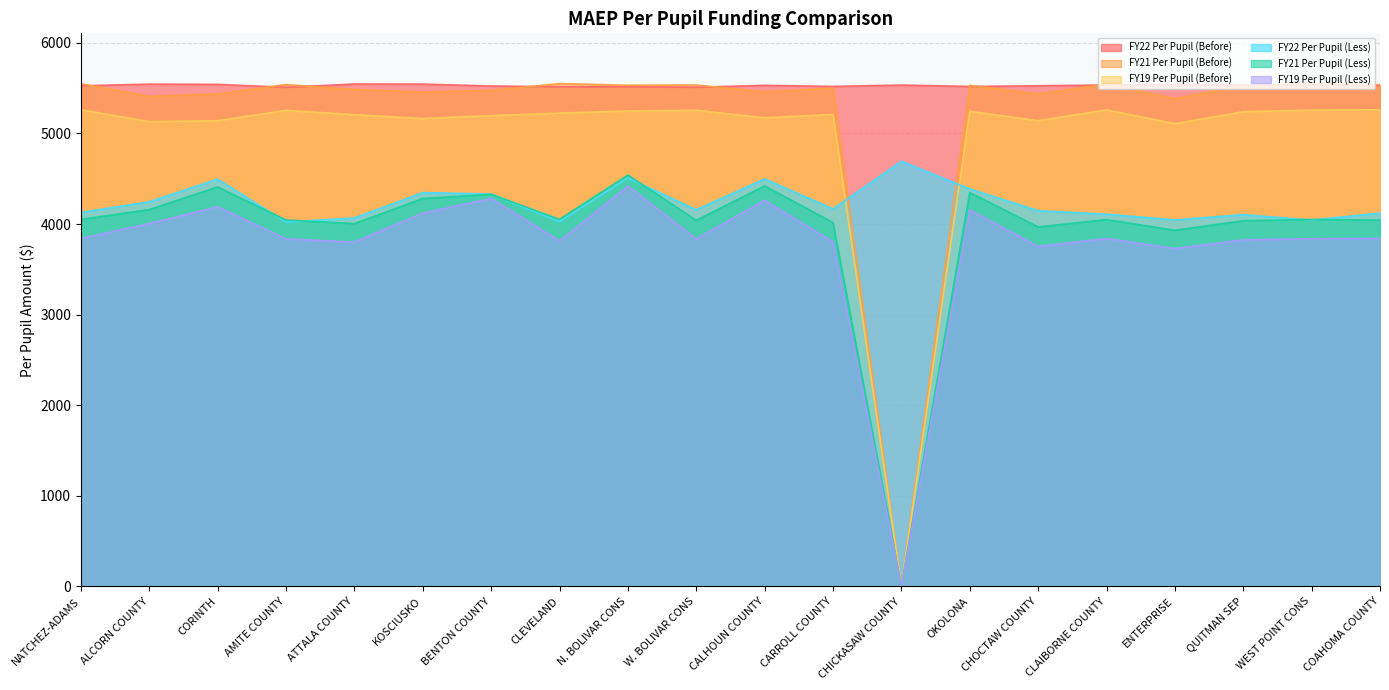

True or false: FY21 Per Pupil (Less) and FY21 Per Pupil (Before) intersect in this chart.

False